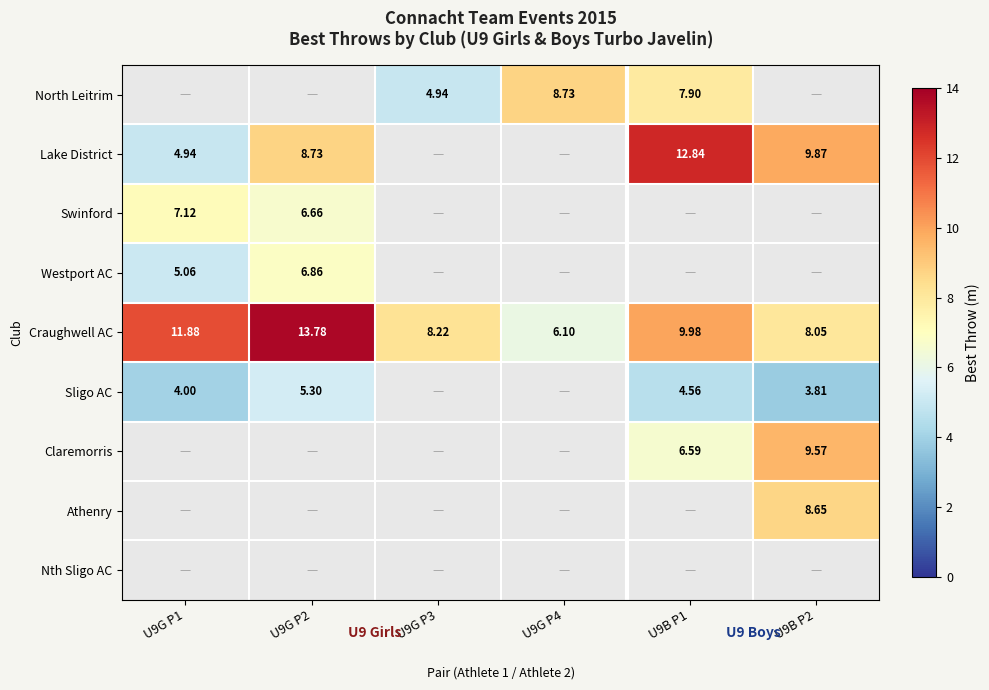

How many values in the Craughwell AC series are below 9?

3